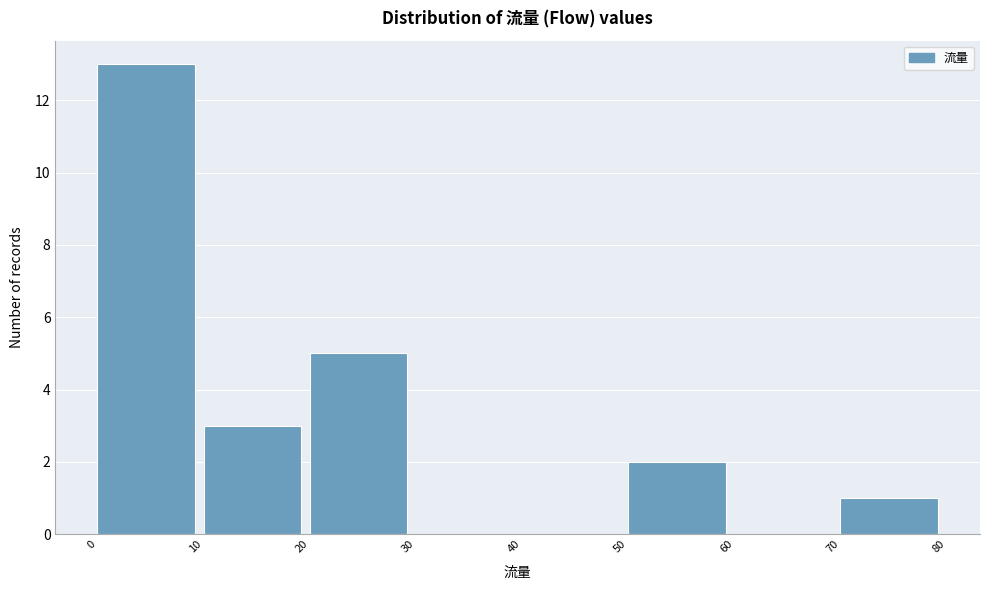

Reading left to right, list every bar in this chart as the range it spans on the x-axis followed by its height. The values are not printed on the chart, so give them approximately, as read against the axis.

0 to 10: 13
10 to 20: 3
20 to 30: 5
30 to 40: 0
40 to 50: 0
50 to 60: 2
60 to 70: 0
70 to 80: 1